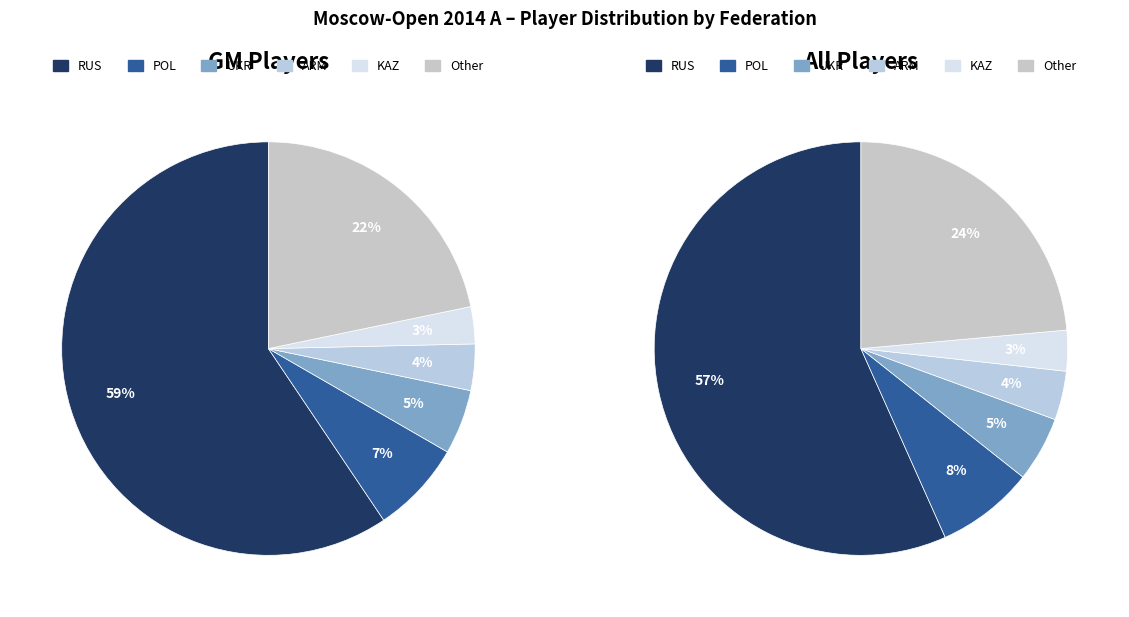

To the nearest percent, what is the difference between the largest and smallest slice percentages?

54%